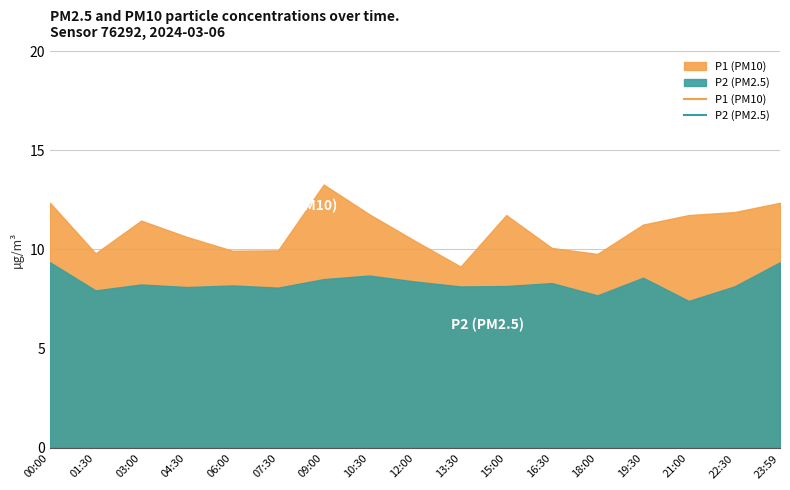

What is the maximum value shown in the chart?

13.3